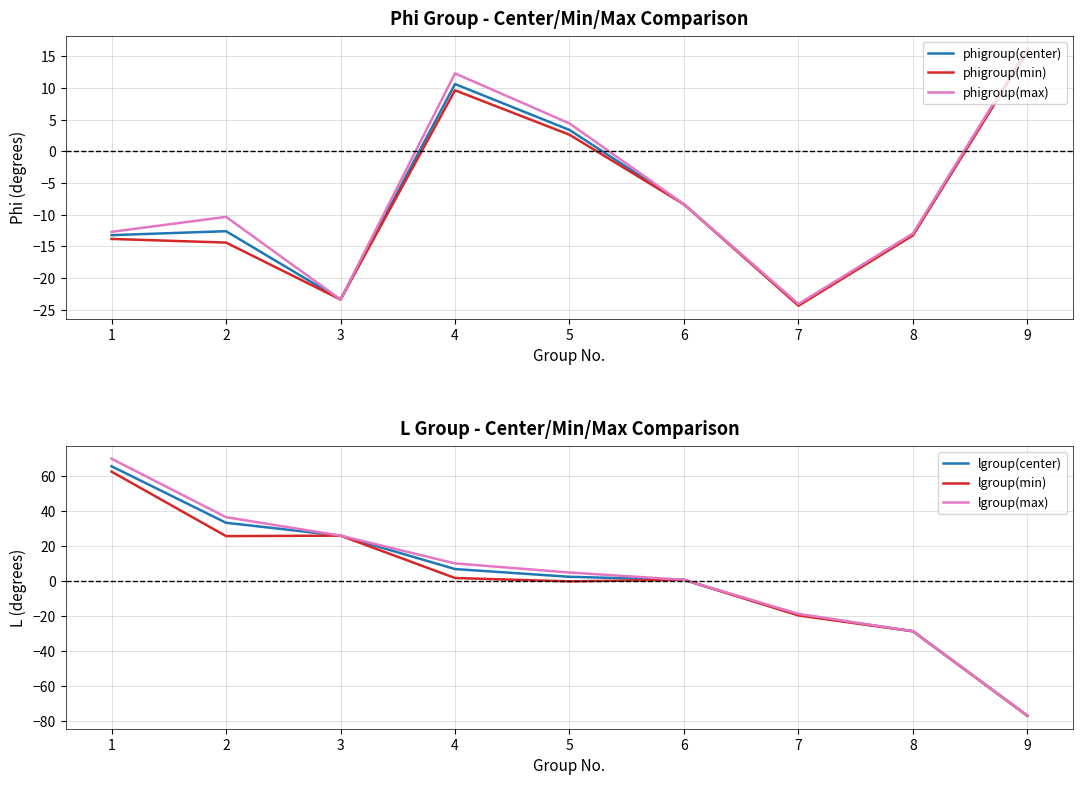

What are all the series names shown in the legend?

phigroup(center), phigroup(min), phigroup(max), lgroup(center), lgroup(min), lgroup(max)